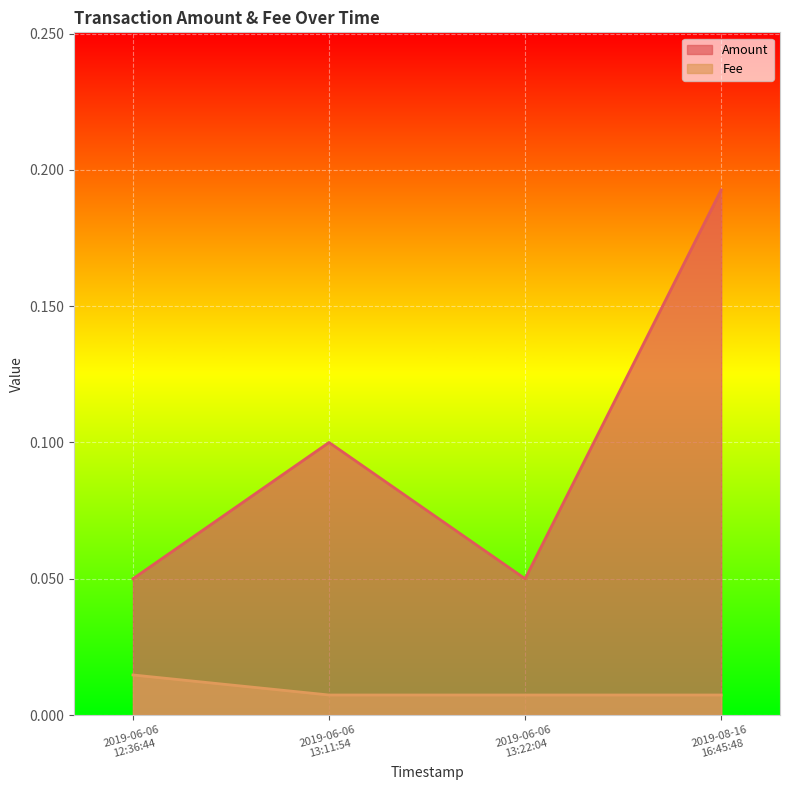

True or false: Amount and Fee intersect in this chart.

False